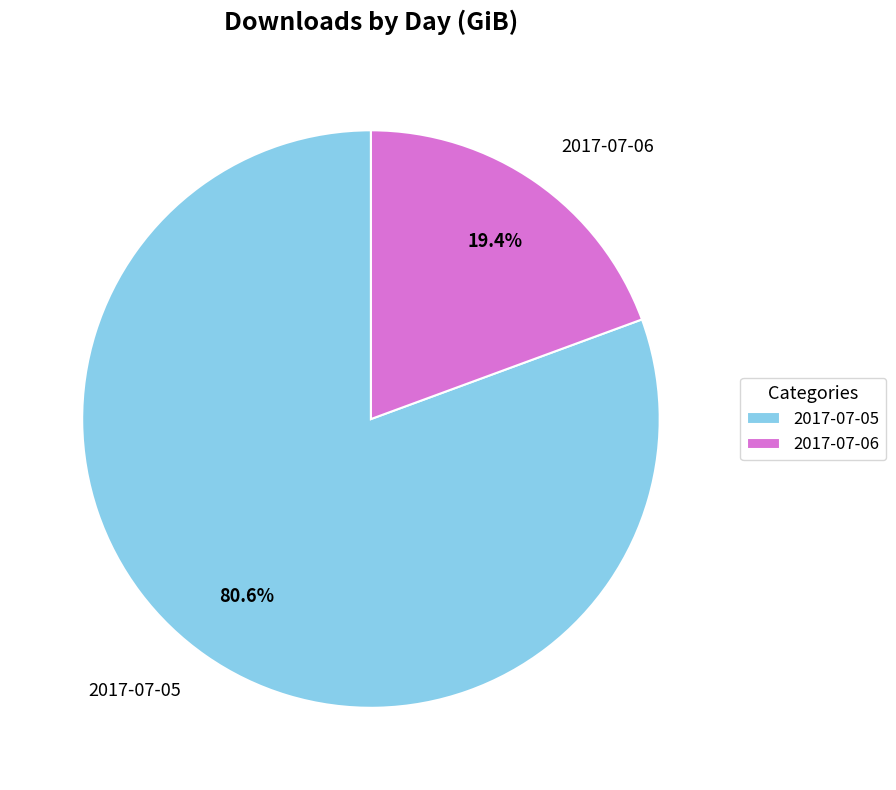

Is it true that 2017-07-05 is 81% of the pie?

True